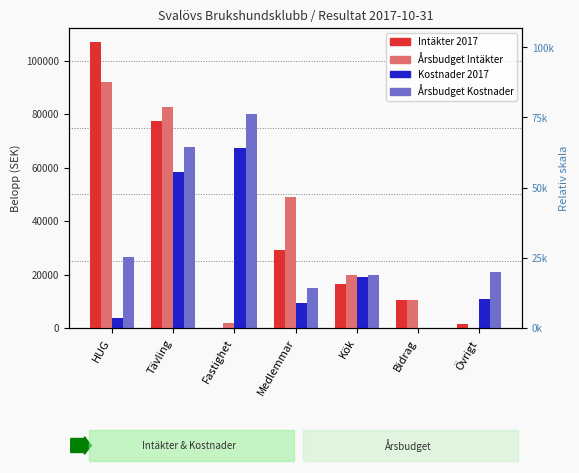

Reading right to left, extract all data points from this chart.

Intäkter 2017: 1400	10400	16528	29333	0	77525	106880
Årsbudget Intäkter: 0	10400	20000	49000	2000	82700	92000
Kostnader 2017: 10994	0	19265	9293	67440	58176	3736
Årsbudget Kostnader: 20800	0	20000	15000	80000	67850	26500